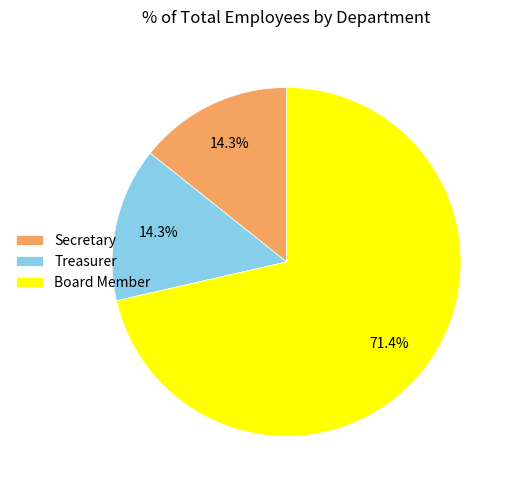

To the nearest percent, what portion does Treasurer represent?

14%